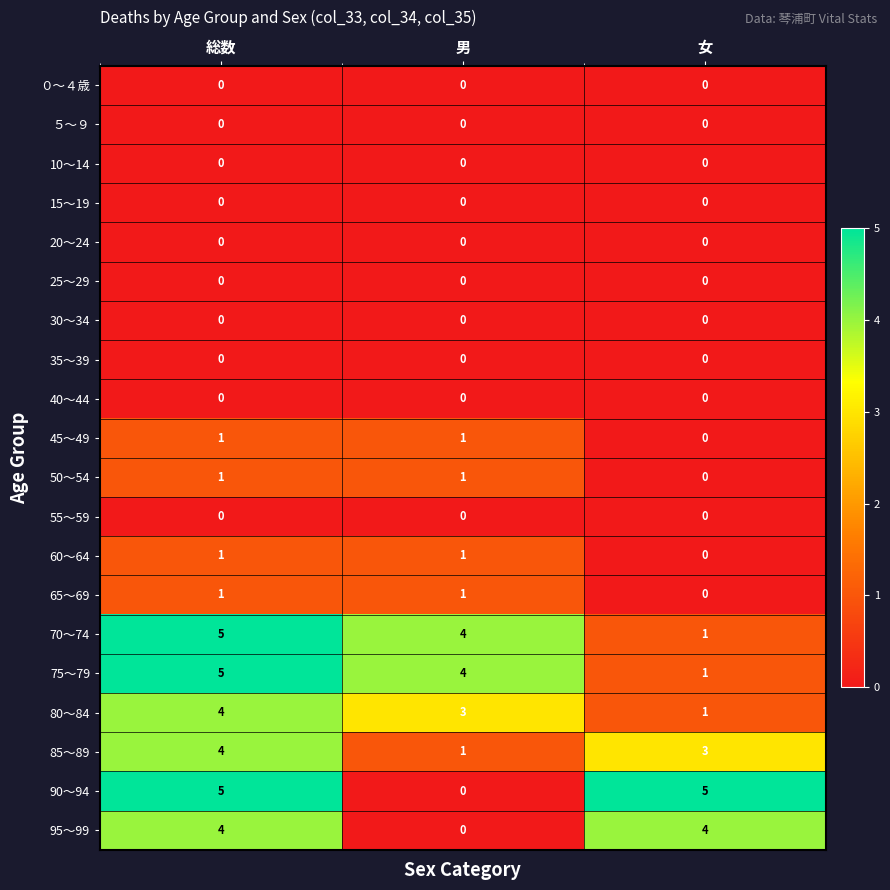

Which category has the lowest value in the 65～69 series?

女